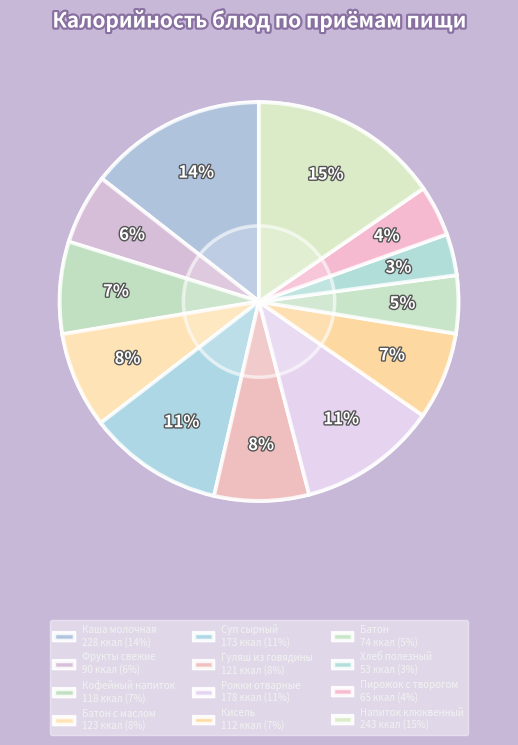

To the nearest percent, what is the average slice percentage?

8%